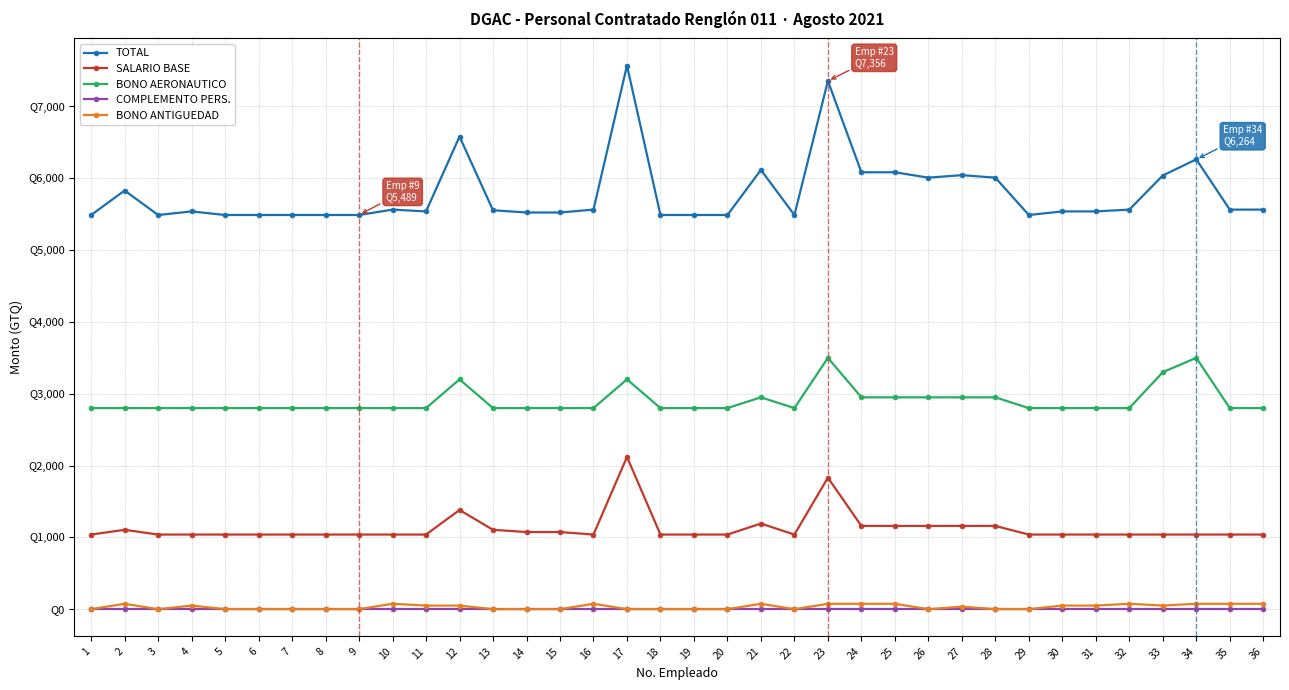

At how many categories does at least one series exceed 6502?

3